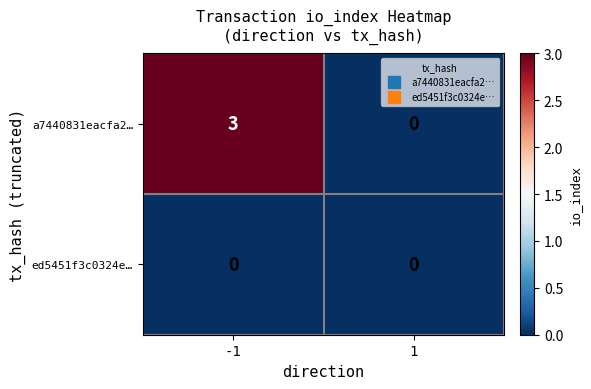

Reading left to right, what are all the values shown in this chart?

a7440831eacfa2…: 3	0
ed5451f3c0324e…: 0	0